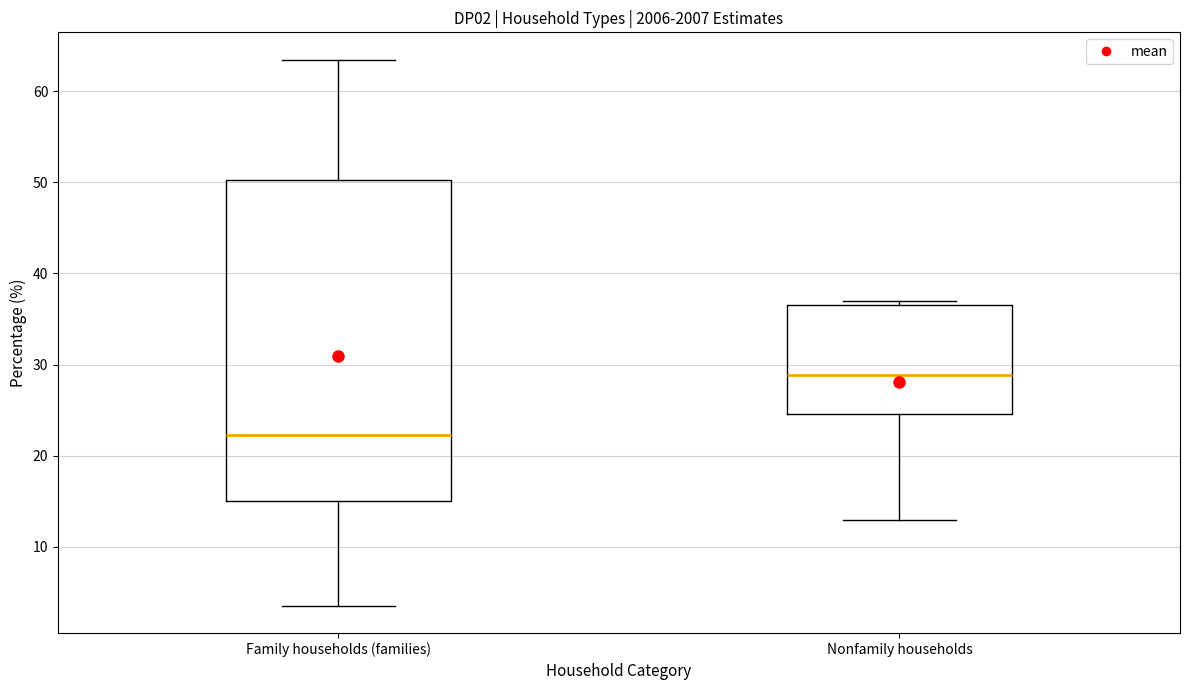

Which box is the tallest, from its lower edge to its upper edge?

Family households (families)